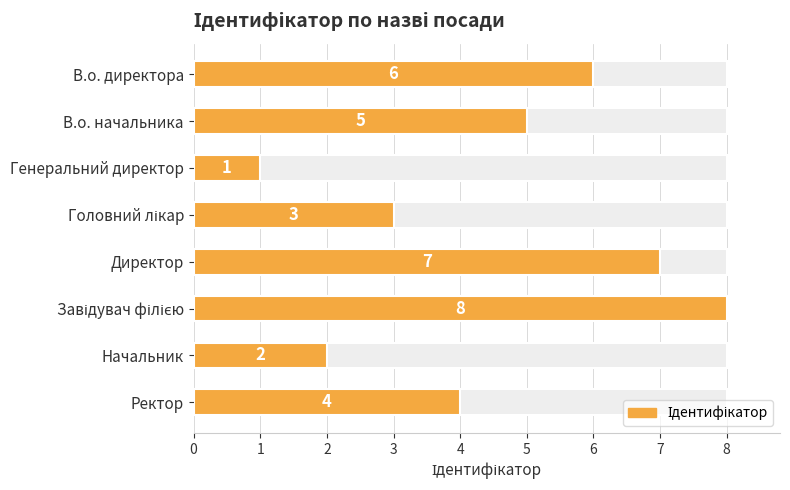

What is the sum of the values at В.о. начальника and Начальник?

7